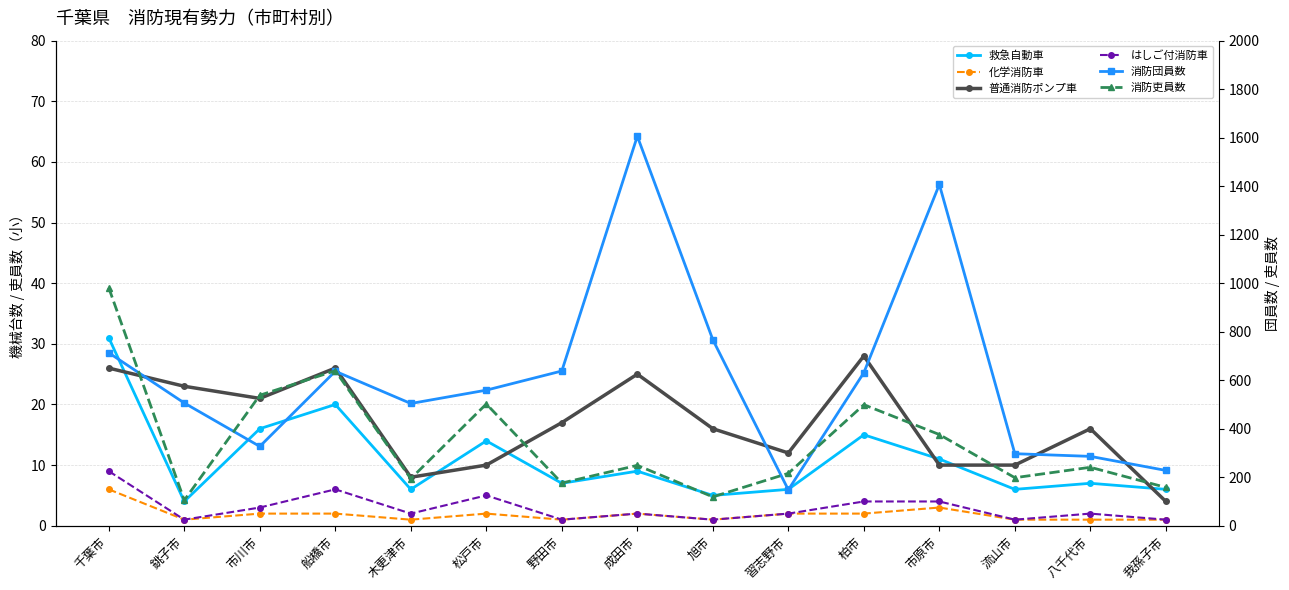

Which label corresponds to the smallest value in the chart?

銚子市